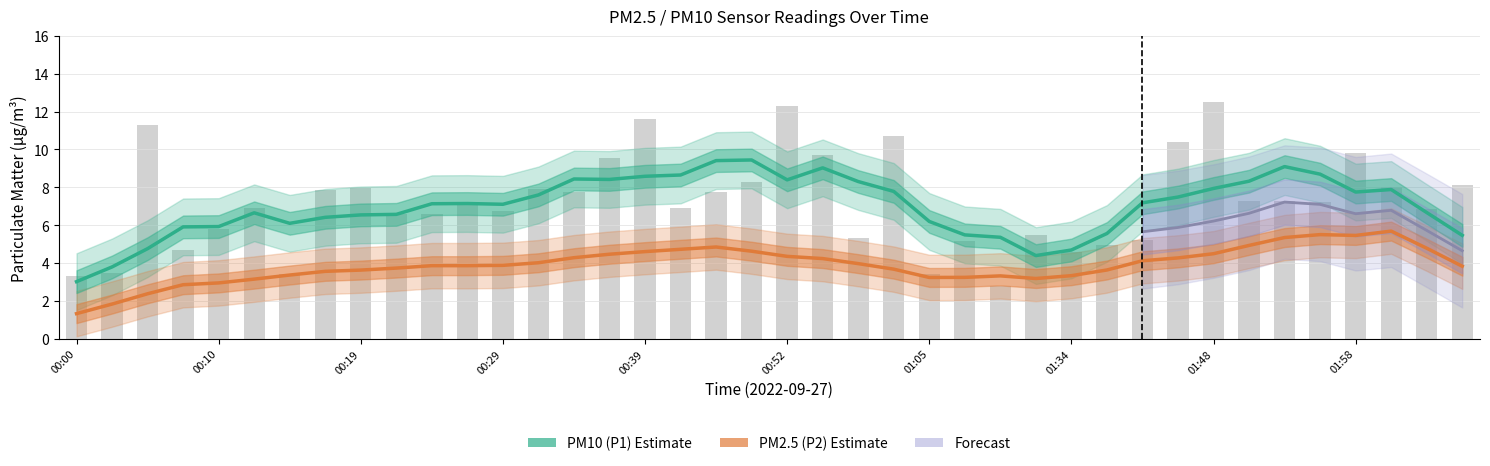

What is the value of the 18th bar from the left?

6.9